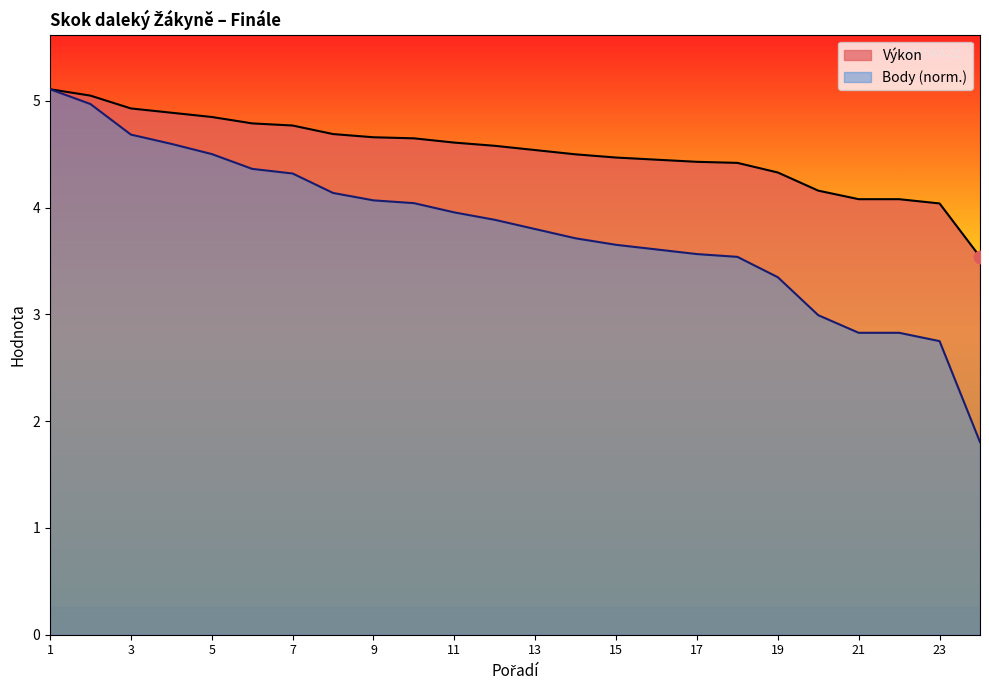

What is the total value across all series at 10?

8.7